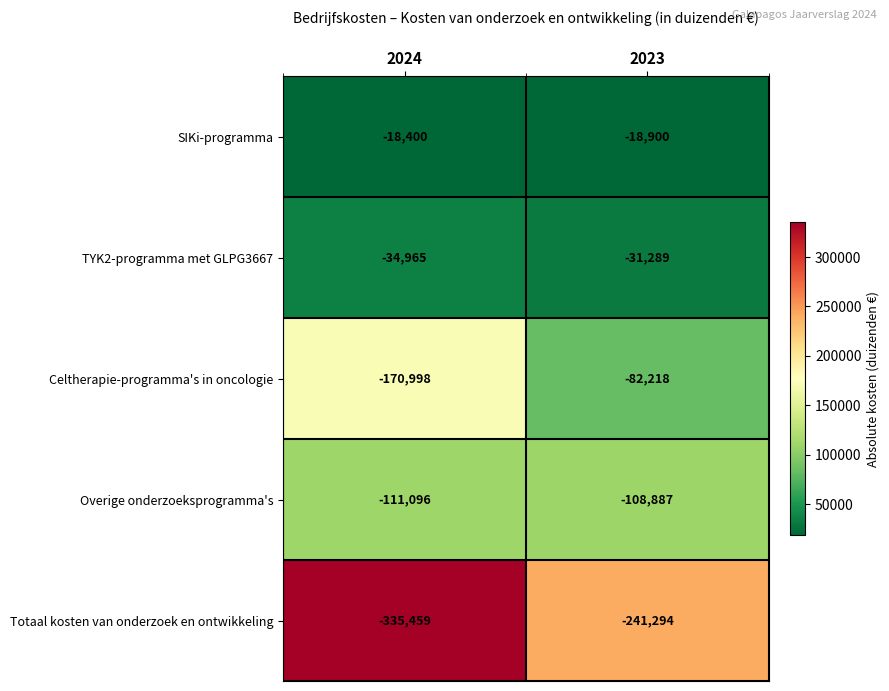

Reading right to left, list all the values displayed in this chart.

SIKi-programma: -18900	-18400
TYK2-programma met GLPG3667: -31289	-34965
Celtherapie-programma's in oncologie: -82218	-170998
Overige onderzoeksprogramma's: -108887	-111096
Totaal kosten van onderzoek en ontwikkeling: -241294	-335459